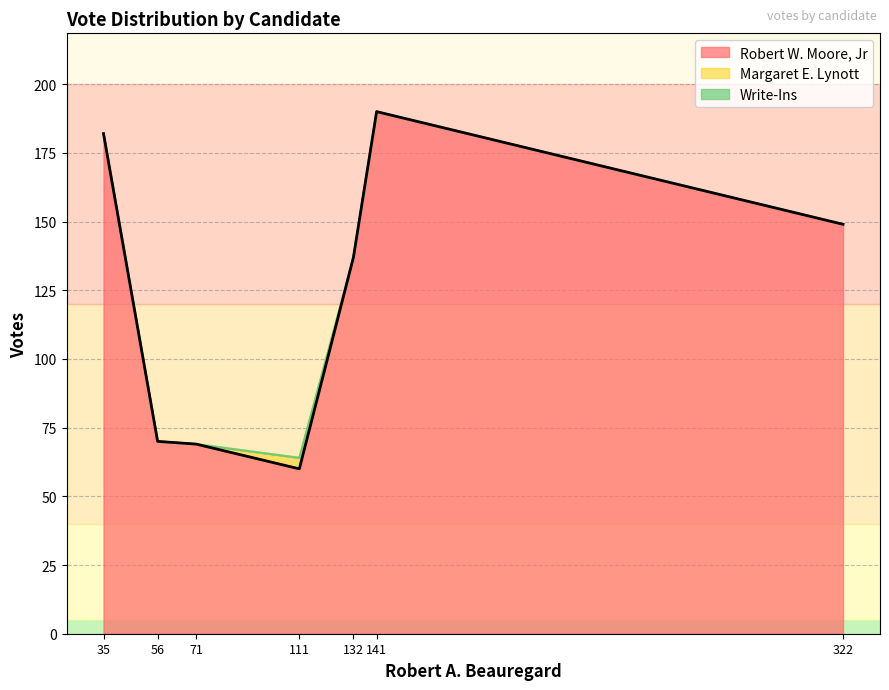

How many values in the Robert W. Moore, Jr series exceed 137?

3